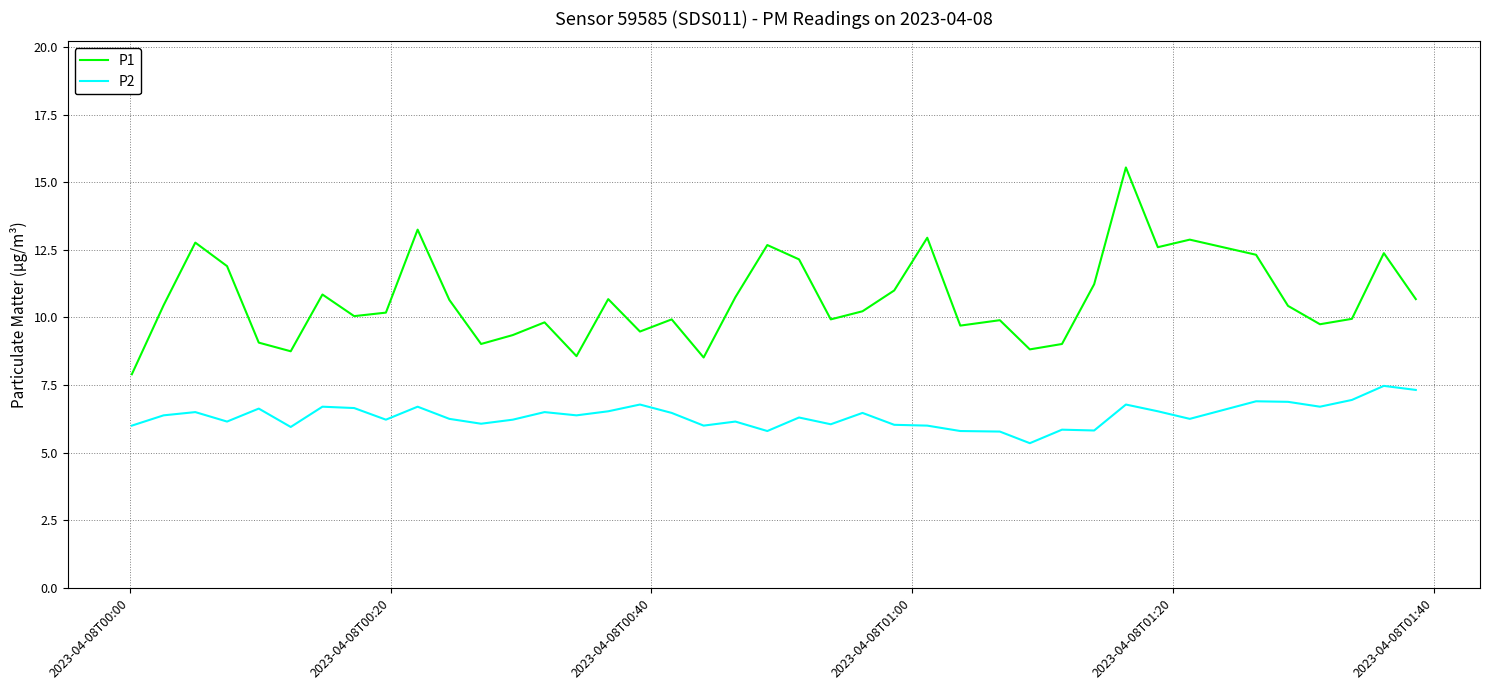

What is the maximum value shown in the chart?

15.6